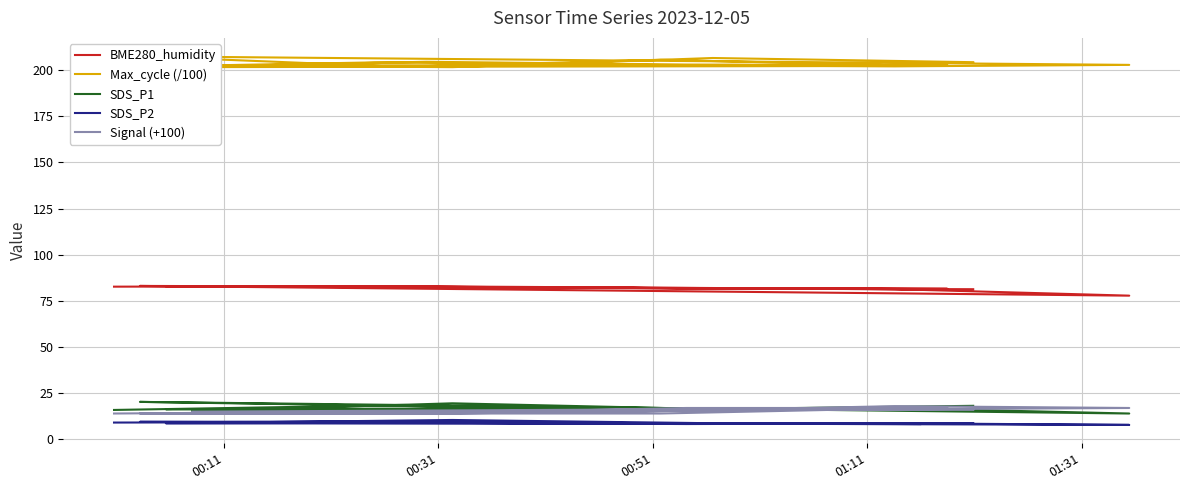

Which series has the largest range (max minus min)?

SDS_P1